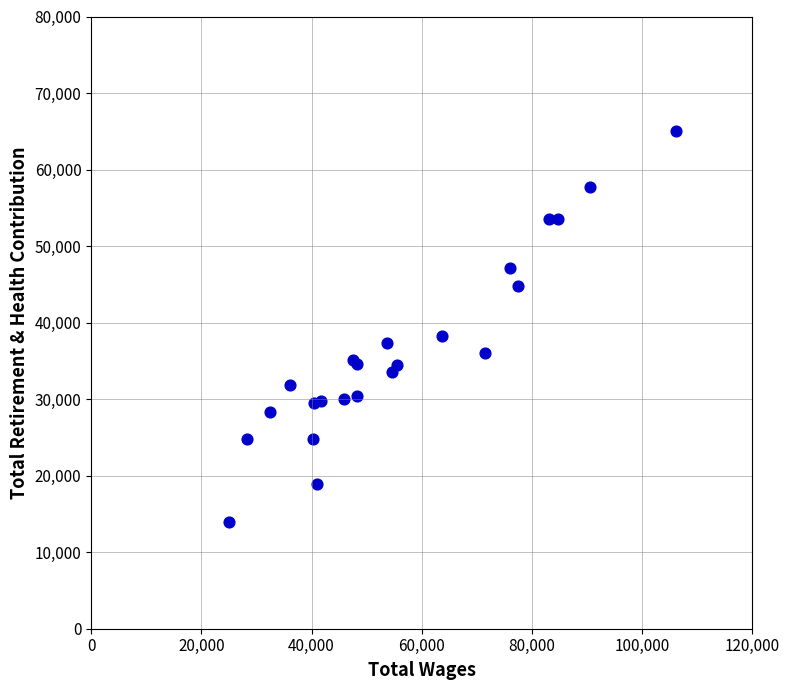

What Y value in the scatter plot is closest to 39473?

38193